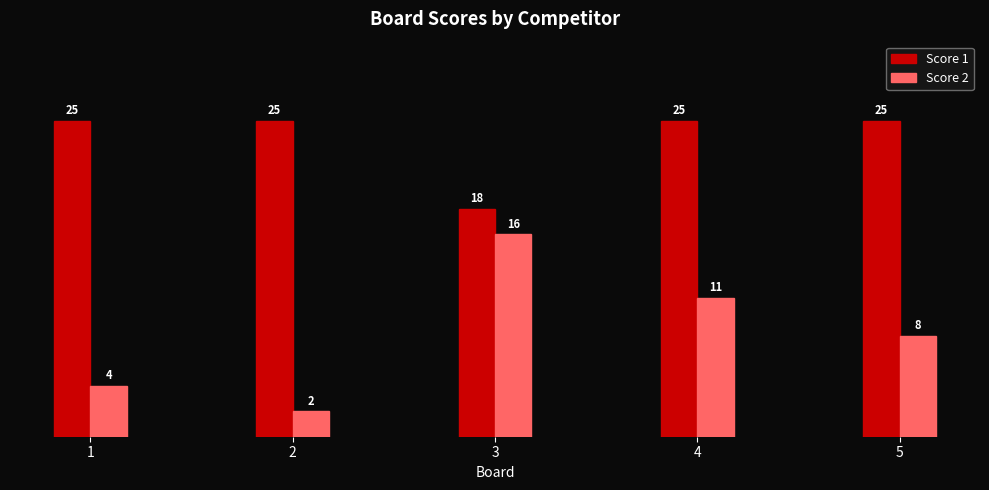

Reading right to left, what are all the values shown in this chart?

Score 1: 25	25	18	25	25
Score 2: 8	11	16	2	4